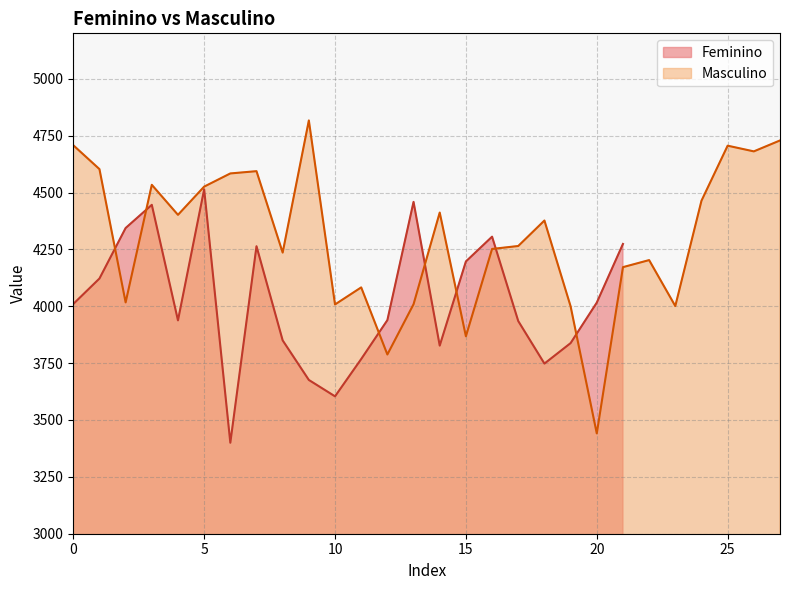

What is the minimum value for Masculino?

3441